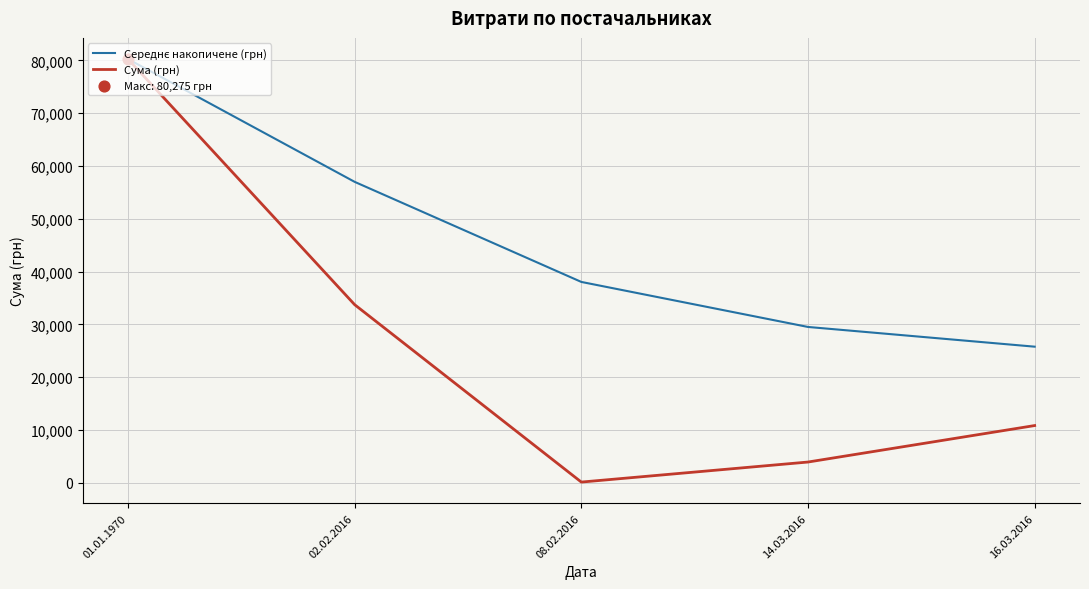

What is the spread (max minus min) of values at 14.03.2016?

25589.0